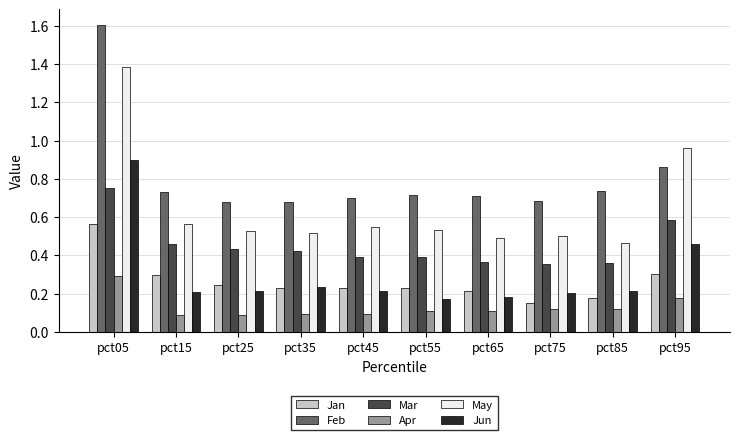

How many groups of bars are there?

10